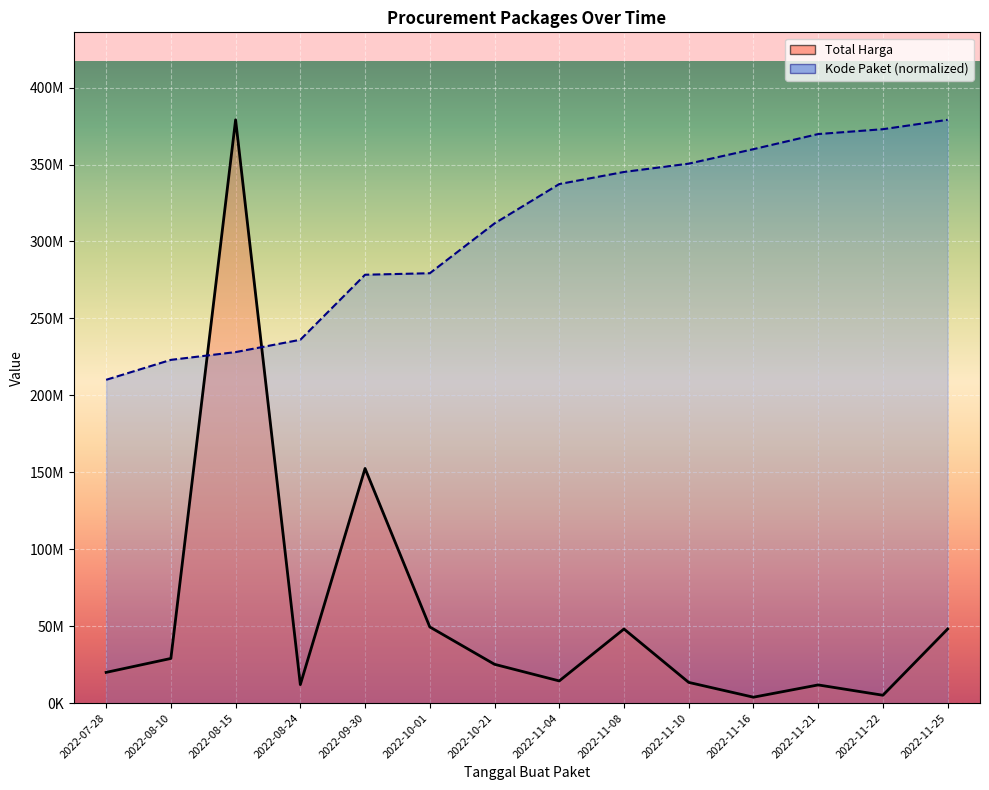

Reading left to right, transcribe all the data shown in this chart.

Total Harga: 19950000.0	29000000.0	379075000.0	12000000.0	152477000.0	49478000.0	25200000.0	14400000.0	48140000.0	13442000.0	3825000.0	11800000.0	5093000.0	48140000.0
Kode Paket: 210104622.7	223072896.8	228113286.6	236124148.9	278395506.6	279371369.5	311754923.8	337331493.9	345192960.9	350588970.6	360009935.7	369818596.3	372977861.1	379075000.0